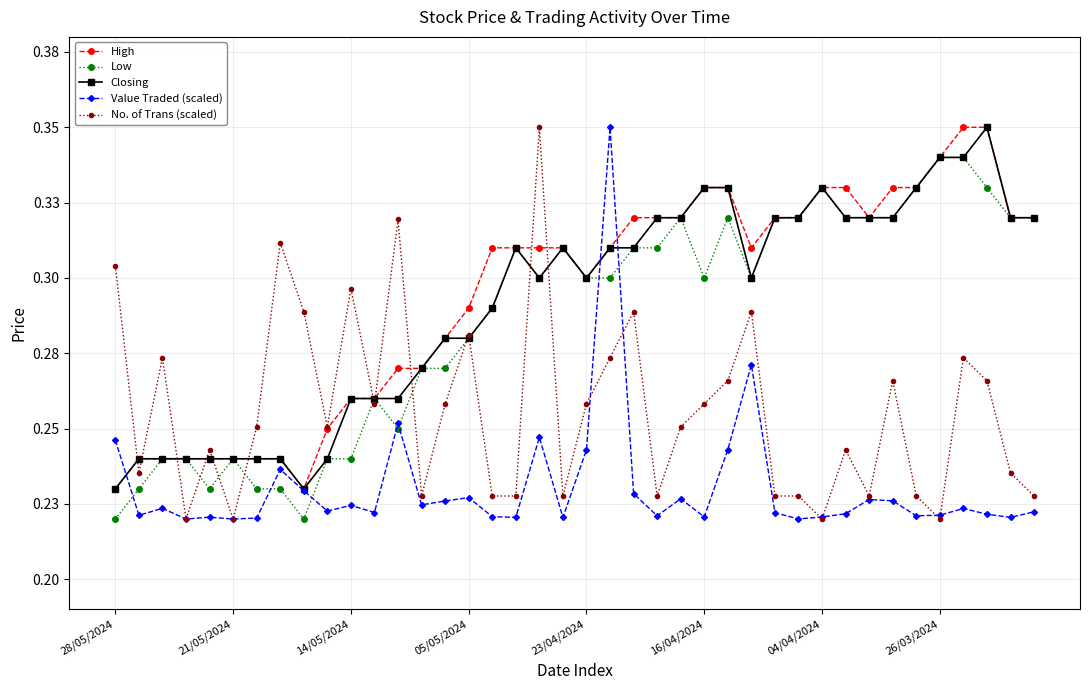

Count the Closing values in the range 0 to 1.

40